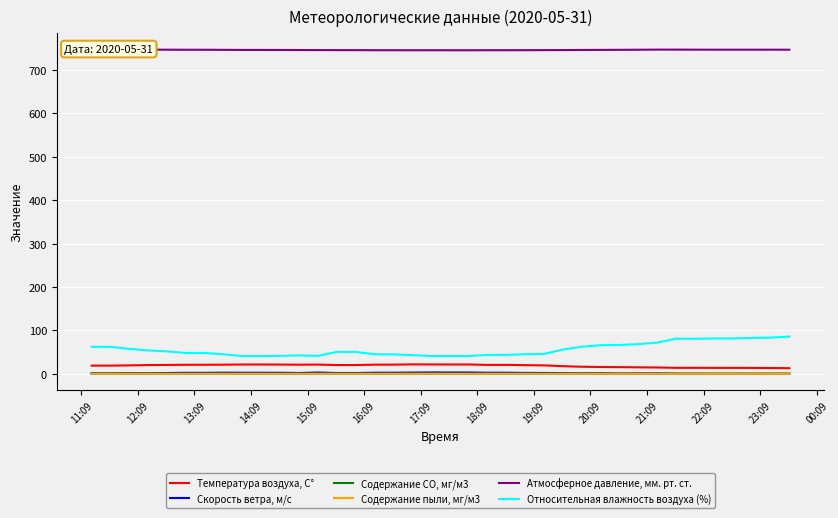

How many data points in Атмосферное давление, мм. рт. ст. are less than 746?

12